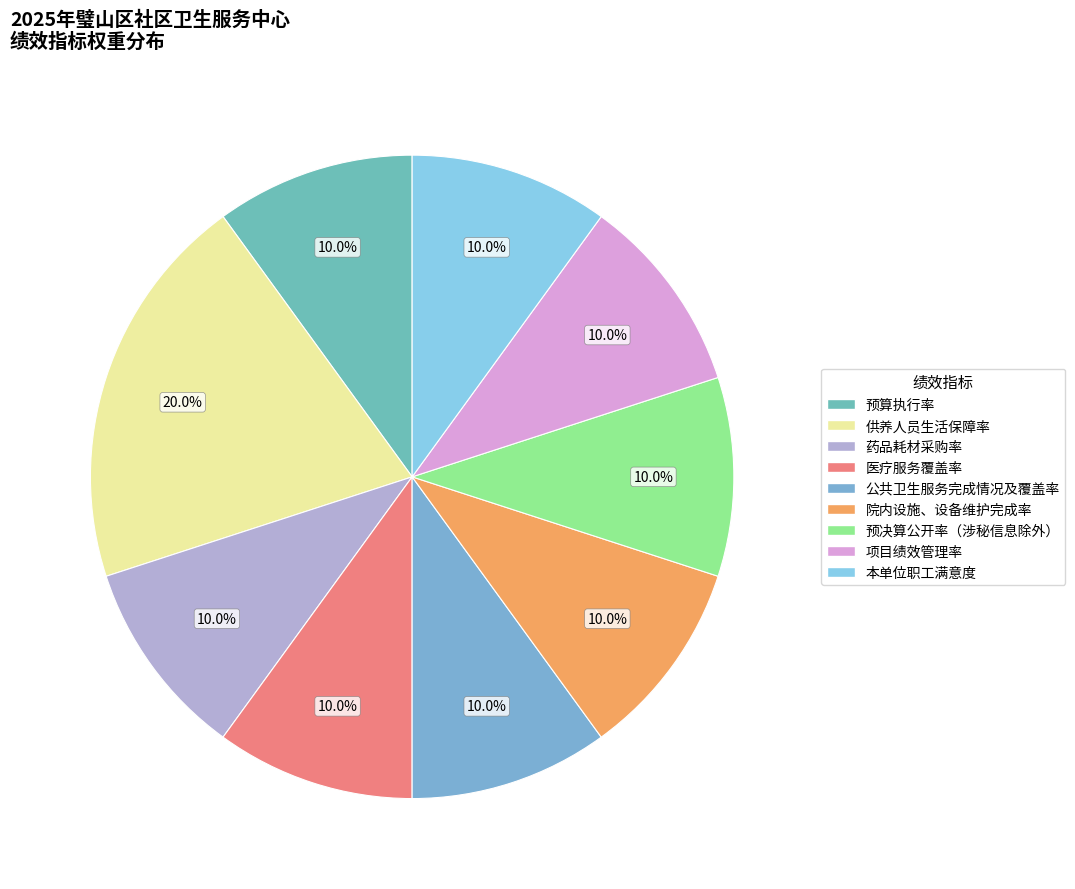

True or false: 公共卫生服务完成情况及覆盖率 accounts for 10% of the total.

True